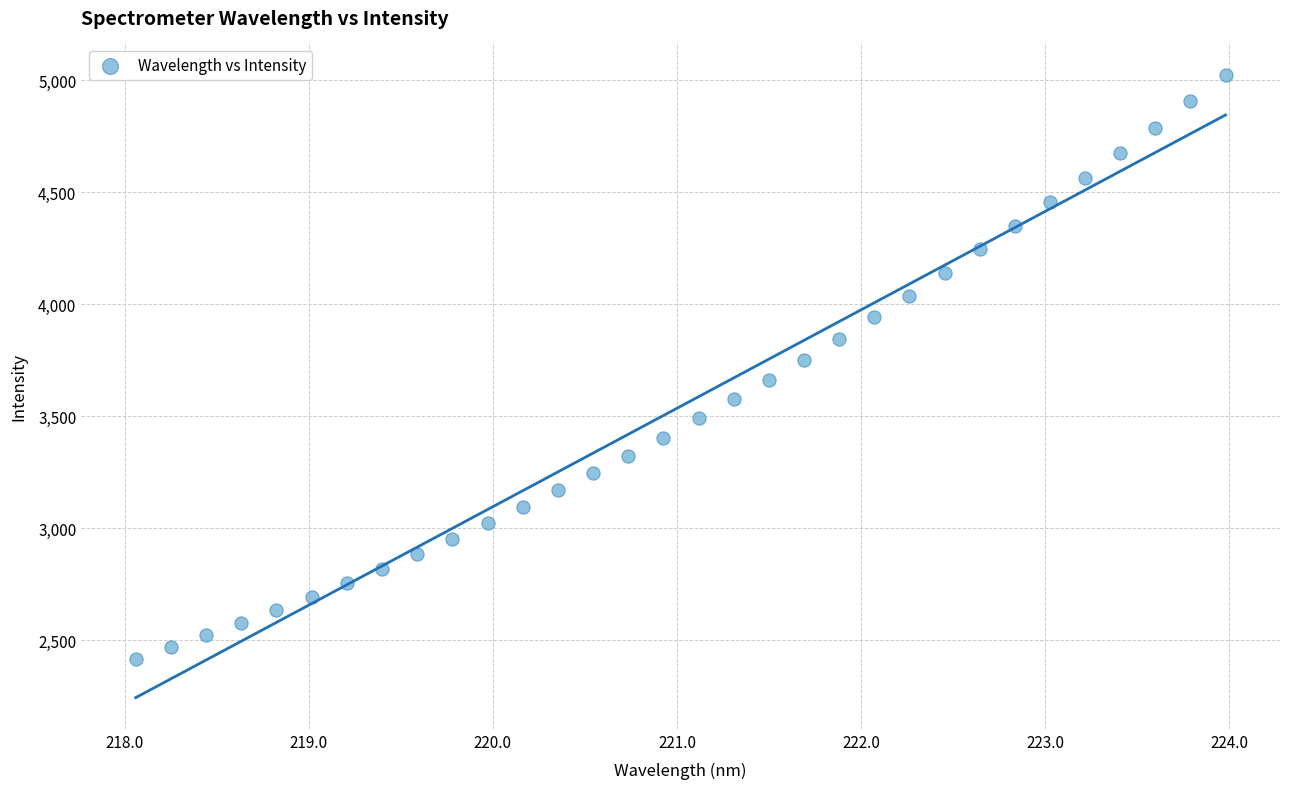

What is the range of Y values (max minus min)?

2608.6